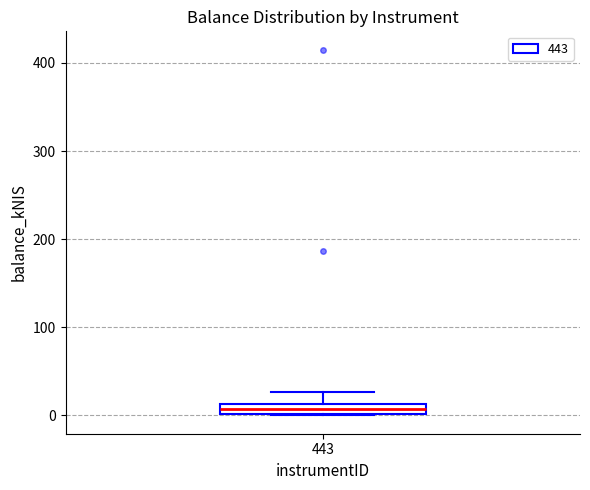

Where is the upper edge of the box at x = 443 on the y-axis? The values are not printed on the chart, so give them approximately, as read against the axis.

10